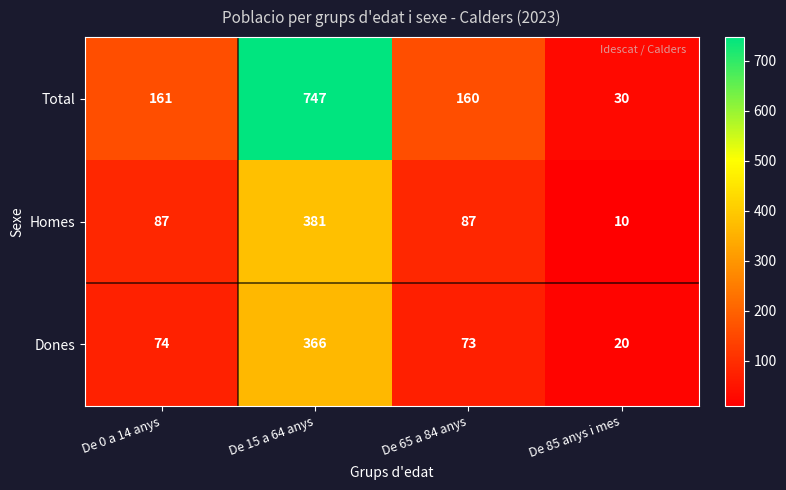

Which series has the largest total across all categories?

Total